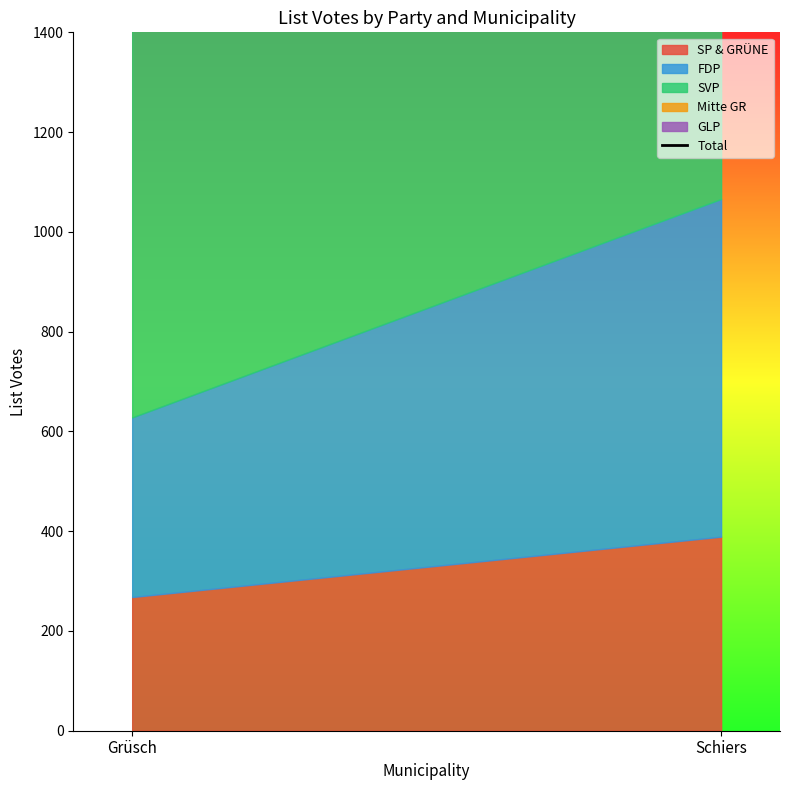

What is the label of the 2nd point from the right?

Grüsch